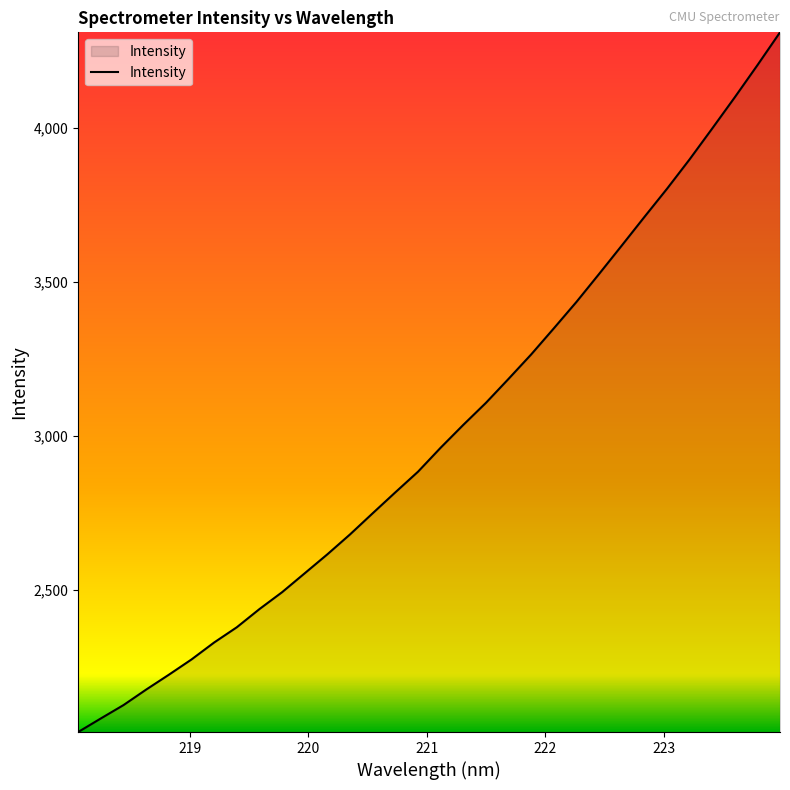

What is the difference between the maximum and minimum values?

2268.5